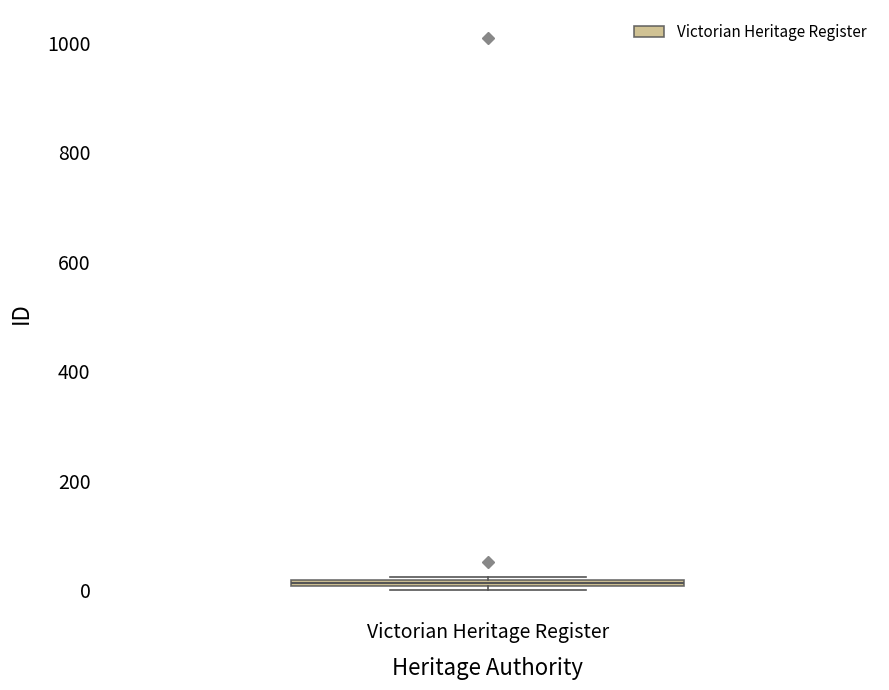

Where is the lower edge of the box for Victorian Heritage Register on the y-axis? The values are not printed on the chart, so give them approximately, as read against the axis.

0